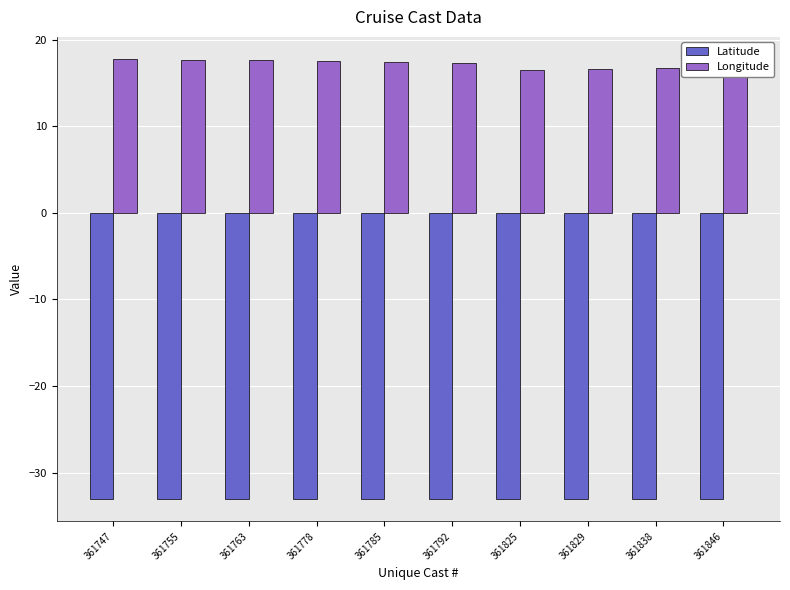

What is the smallest value displayed?

-33.1